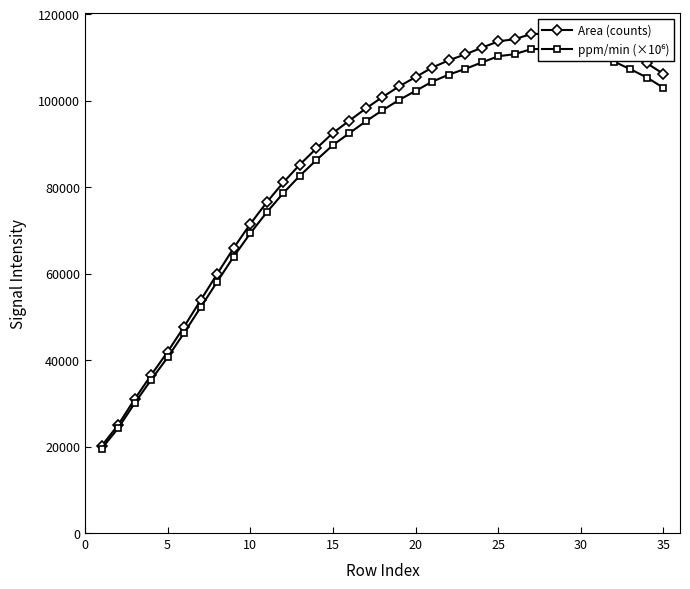

True or false: Area (counts) and ppm/min (×10⁶) intersect in this chart.

False